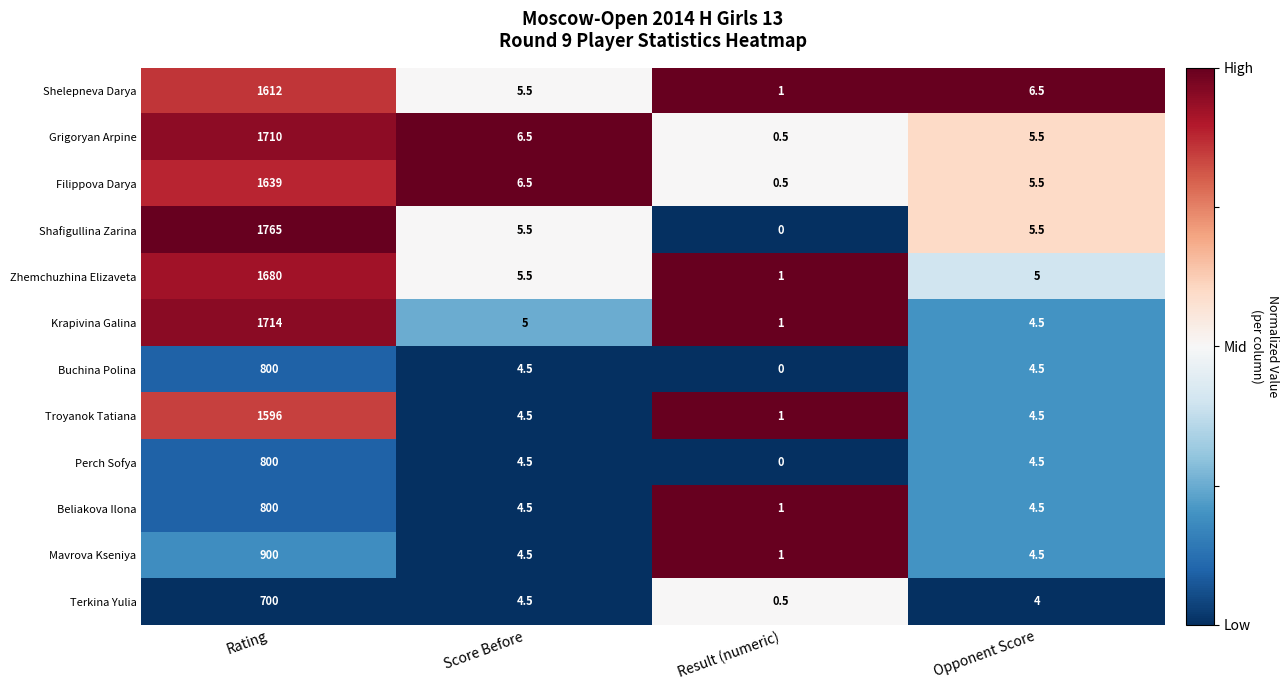

At which category does the chart reach its minimum across all series?

Result (numeric)